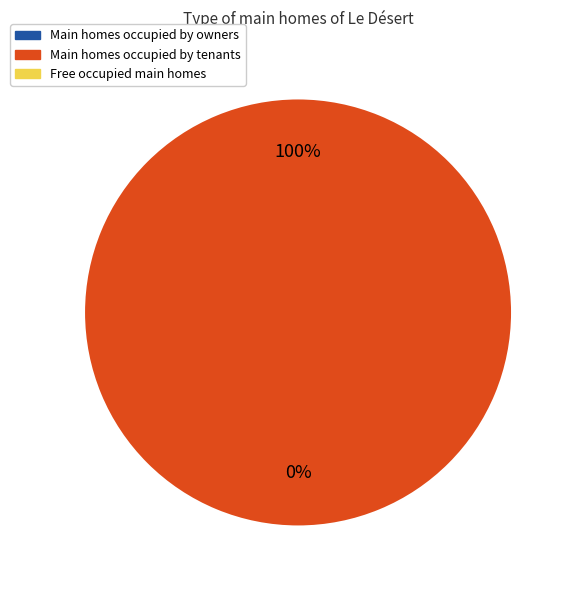

How many slices are in this pie chart?

2